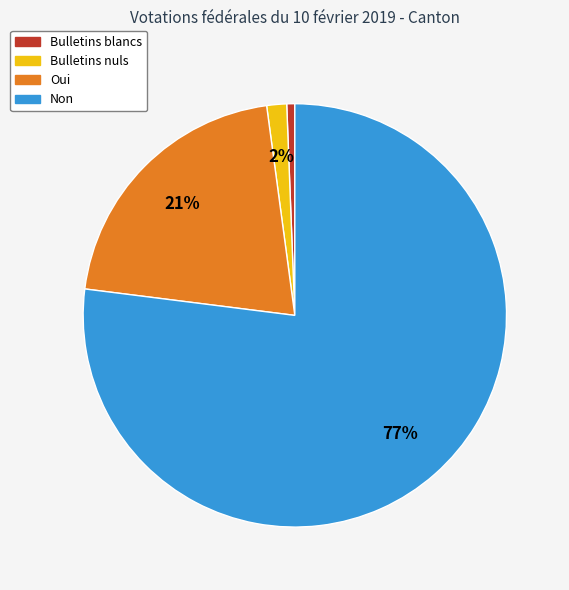

To the nearest percent, what is the average slice percentage?

25%